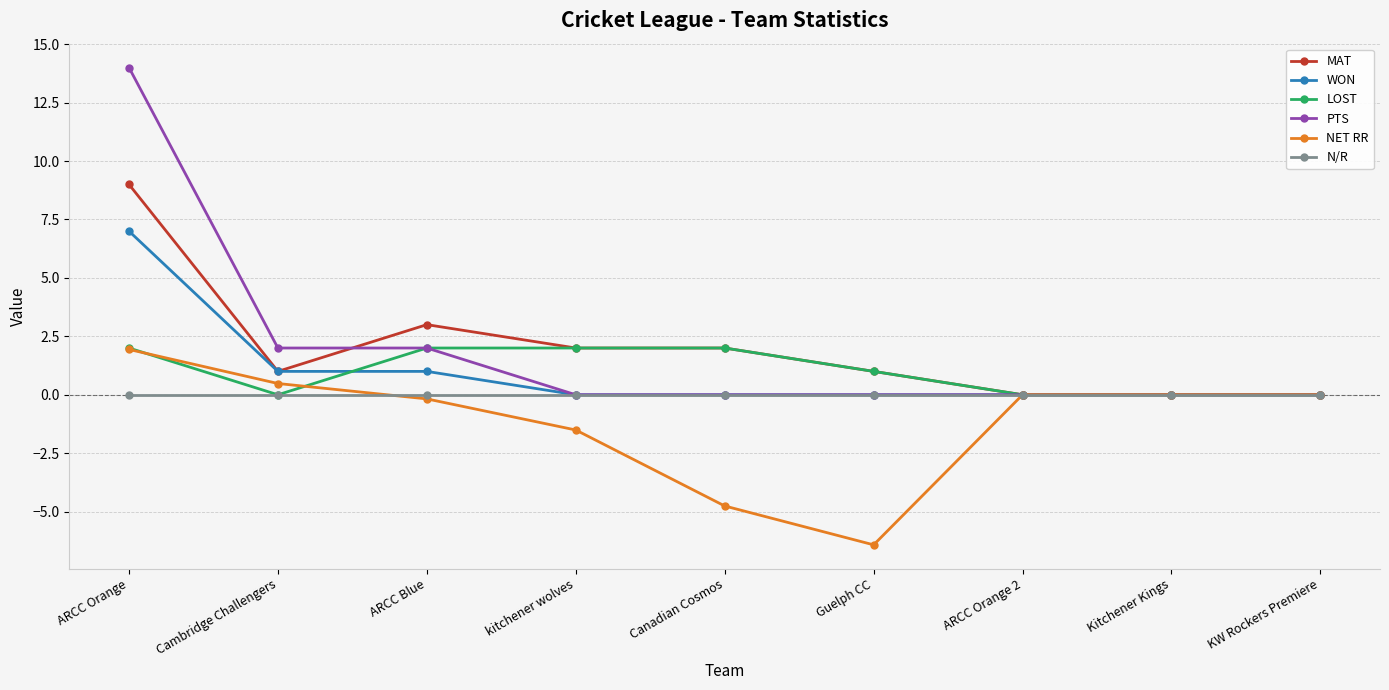

What are all the series names shown in the legend?

MAT, WON, LOST, PTS, NET RR, N/R